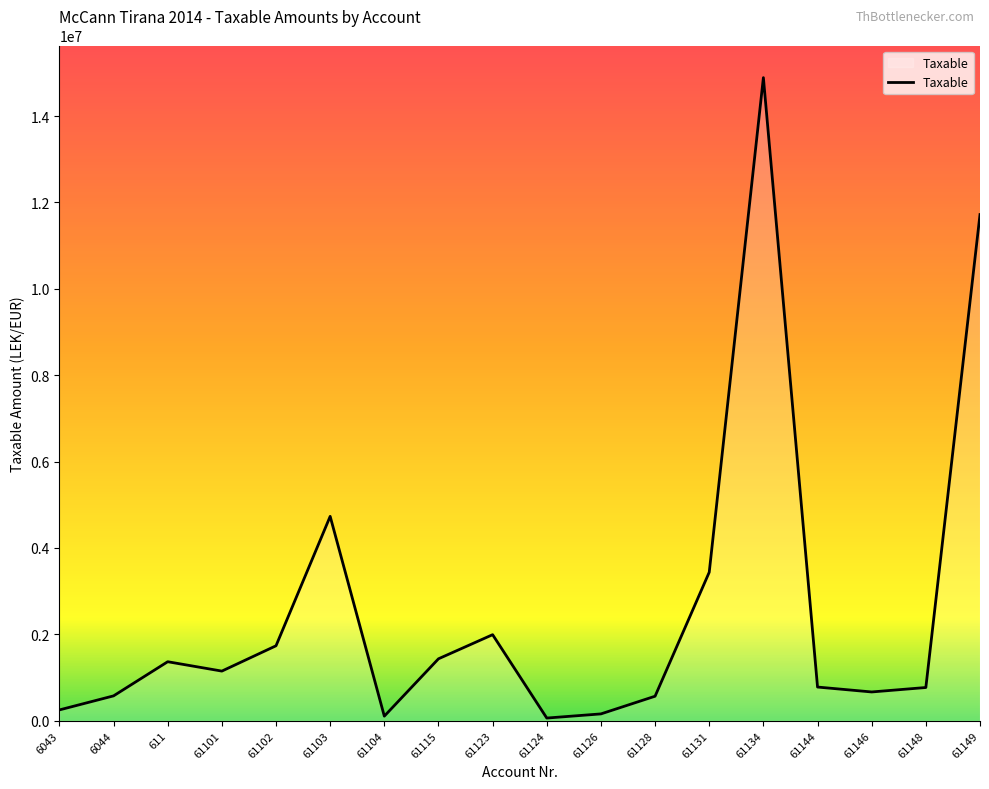

Is it true that the value at 61101 is 1149043.7?

True